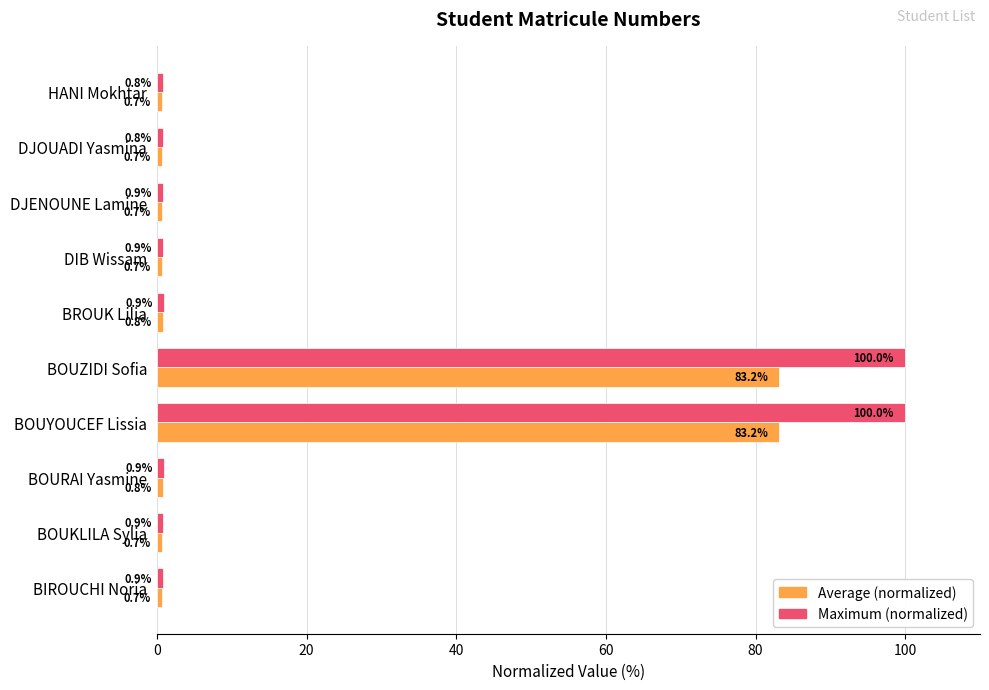

True or false: Maximum (normalized) has a value of 0.8 at DJOUADI Yasmina.

True